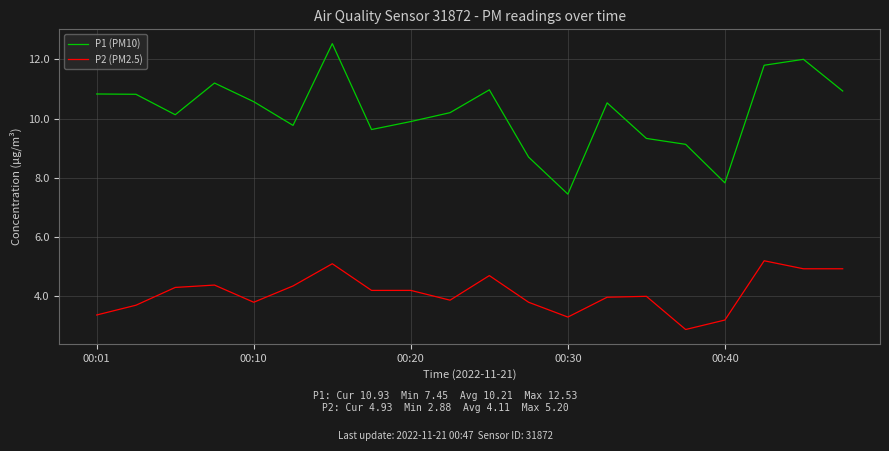

Which series has the widest spread of values?

P1 (PM10)